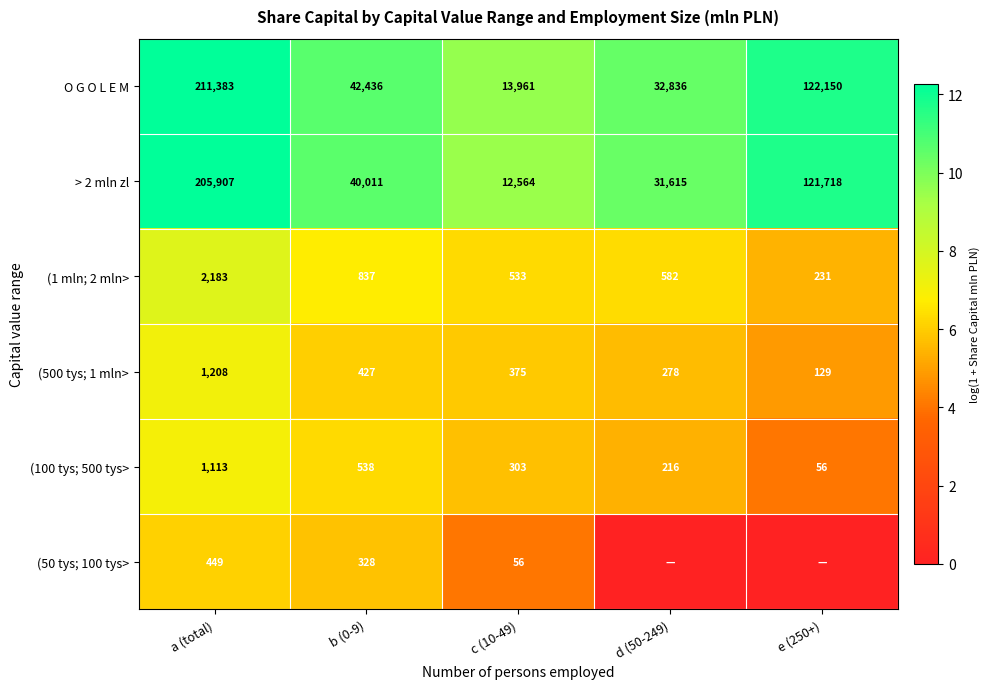

Where is (100 tys; 500 tys> nearest to the value 584?

b (0-9)